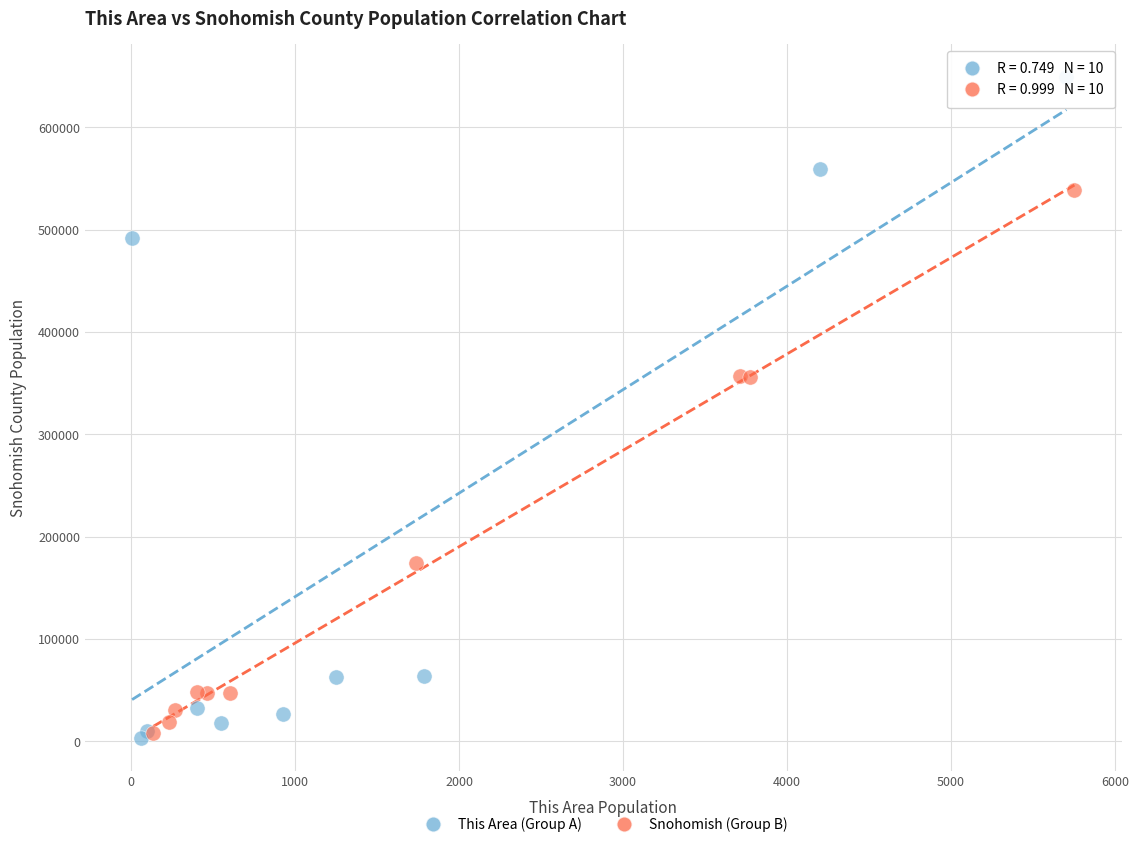

Which series reaches the maximum Y coordinate?

This Area (Group A)